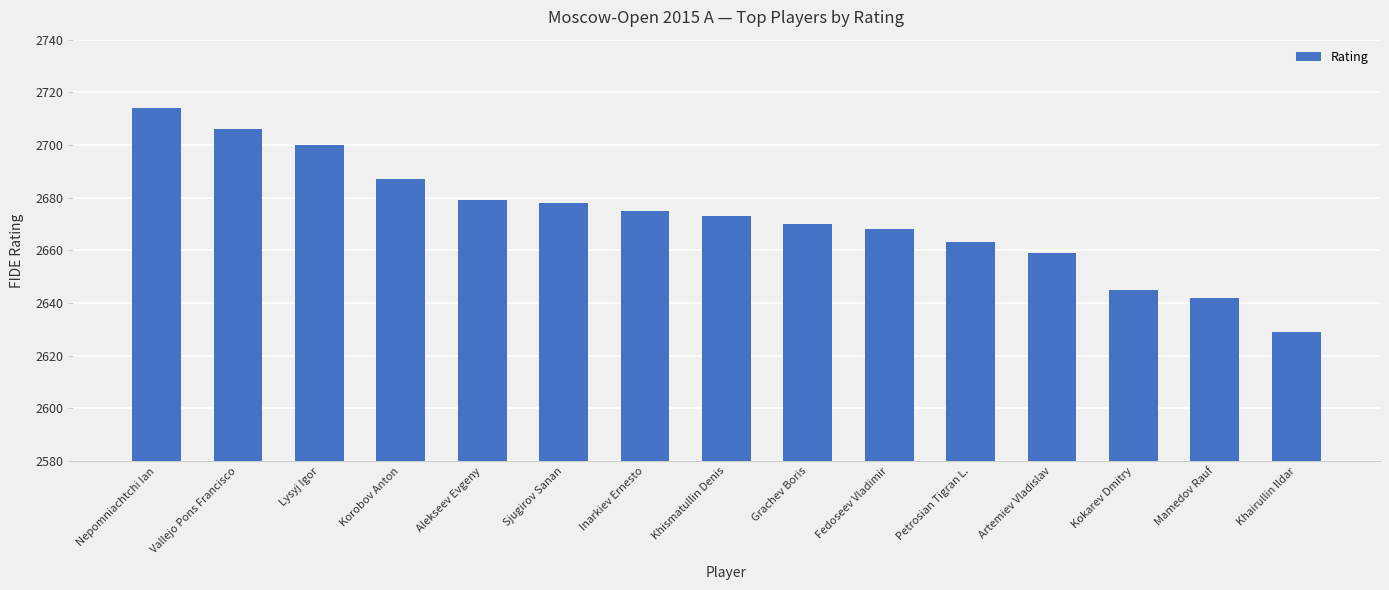

Reading left to right, transcribe all the data shown in this chart.

2714	2706	2700	2687	2679	2678	2675	2673	2670	2668	2663	2659	2645	2642	2629